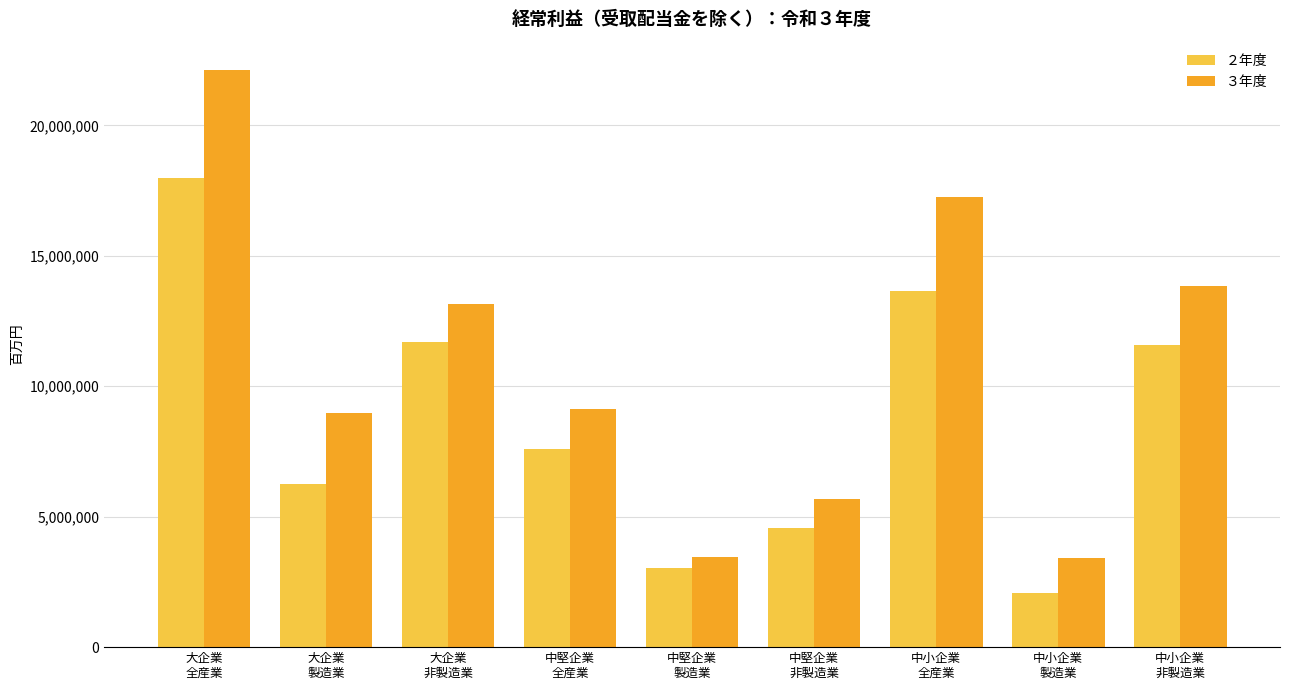

At which label is ３年度 closest to 12764268?

大企業
非製造業